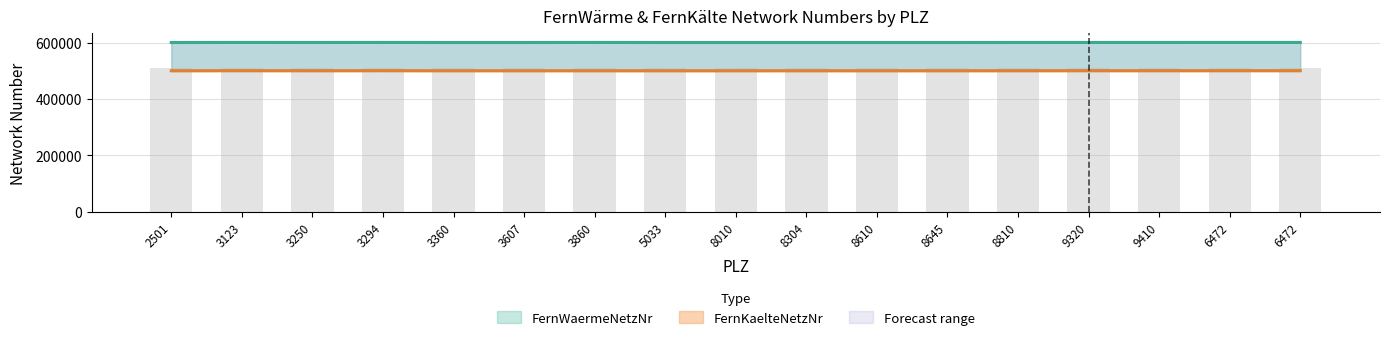

List the labels in order of value, largest first.

3294, 3860, 3123, 6472, 6472, 9320, 9410, 3250, 8810, 3607, 8304, 8645, 2501, 3360, 8610, 5033, 8010